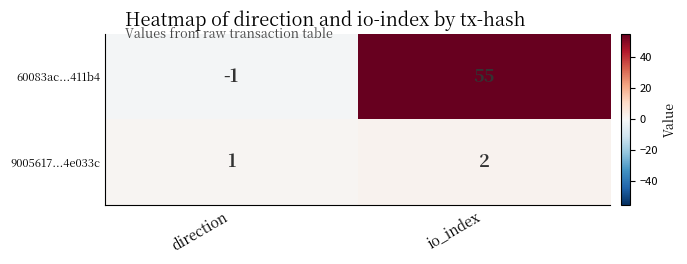

At how many categories does at least one series exceed 15?

1